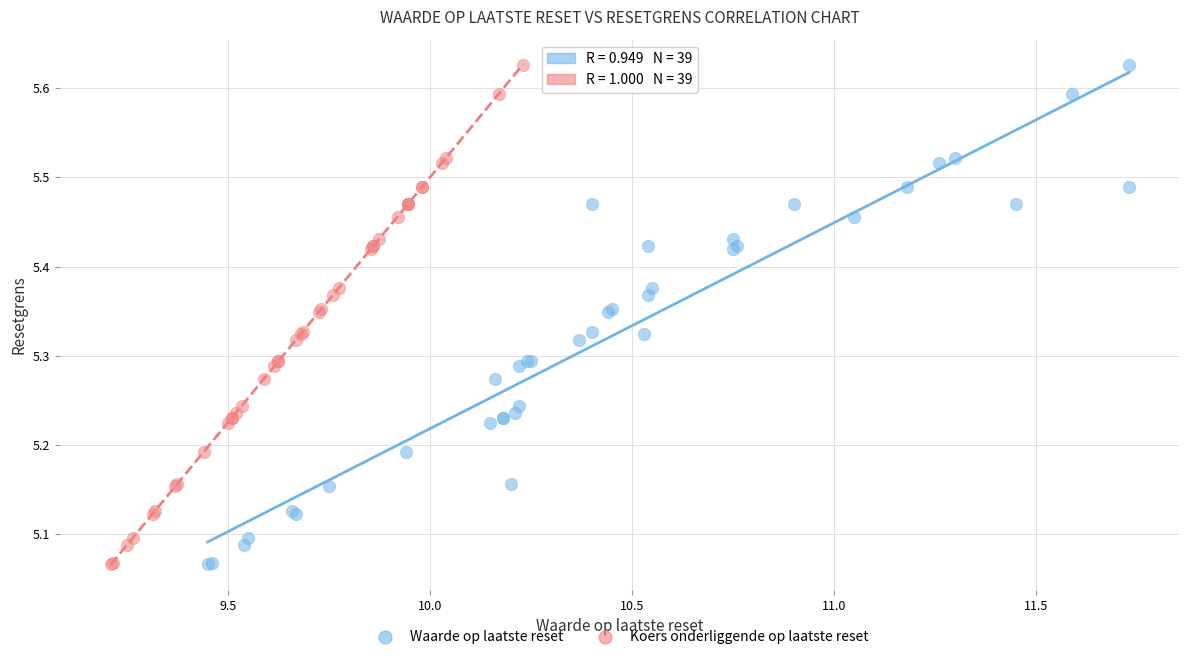

What are all the series names shown in the legend?

Waarde op laatste reset, Koers onderliggende op laatste reset